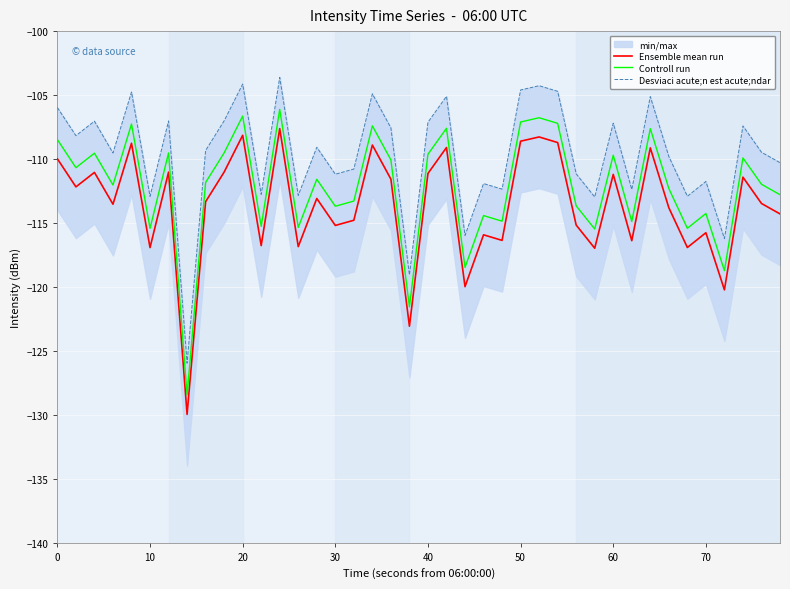

How many data points in Desviaci acute;n est acute;ndar are less than -109?

22